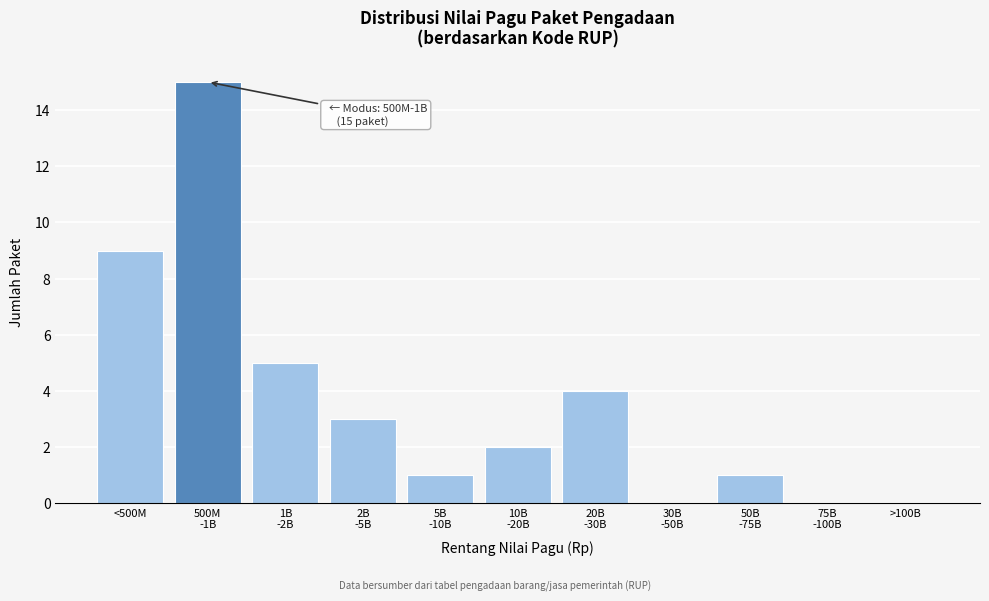

True or false: the data shows 0 at >100B.

True